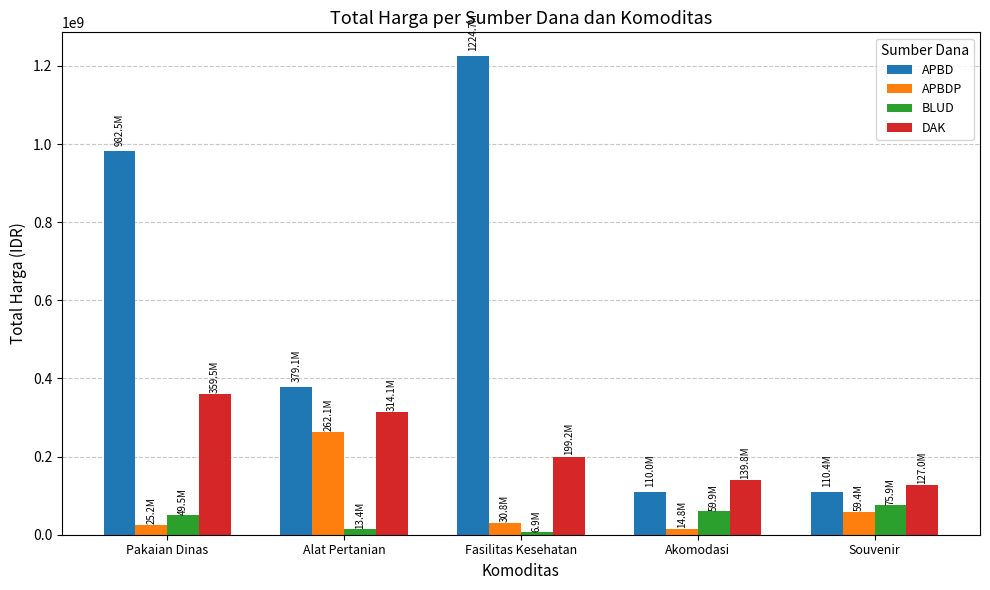

Which series has the largest total across all categories?

APBD